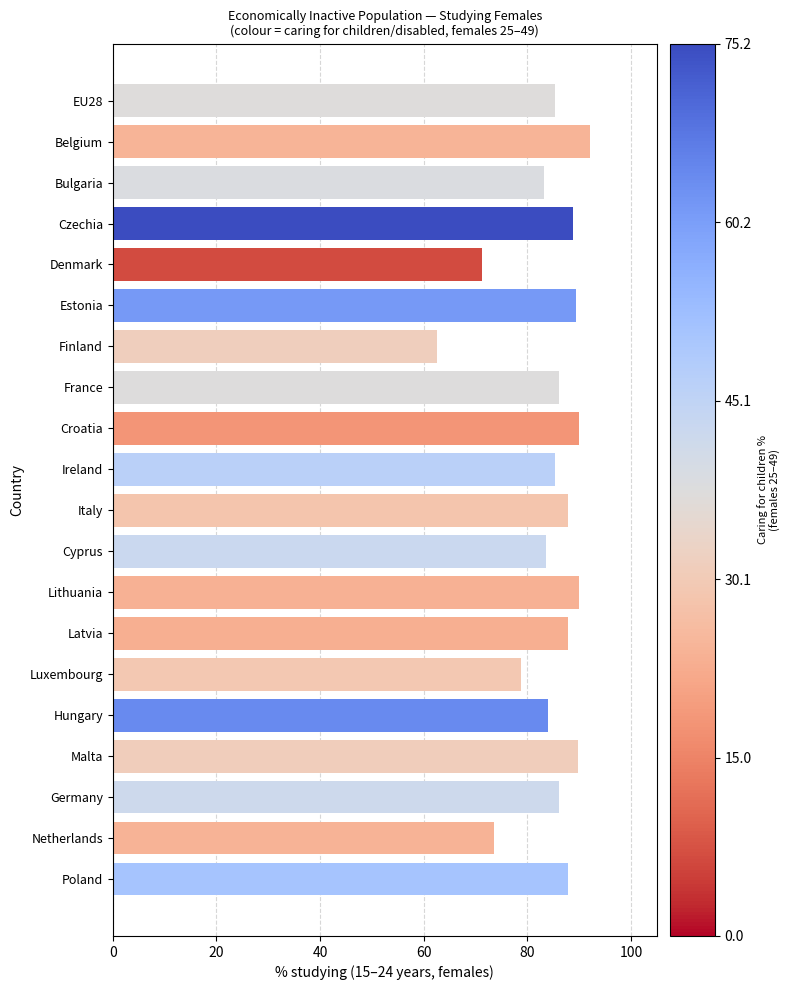

What is the label of the 4th bar from the bottom?

Malta